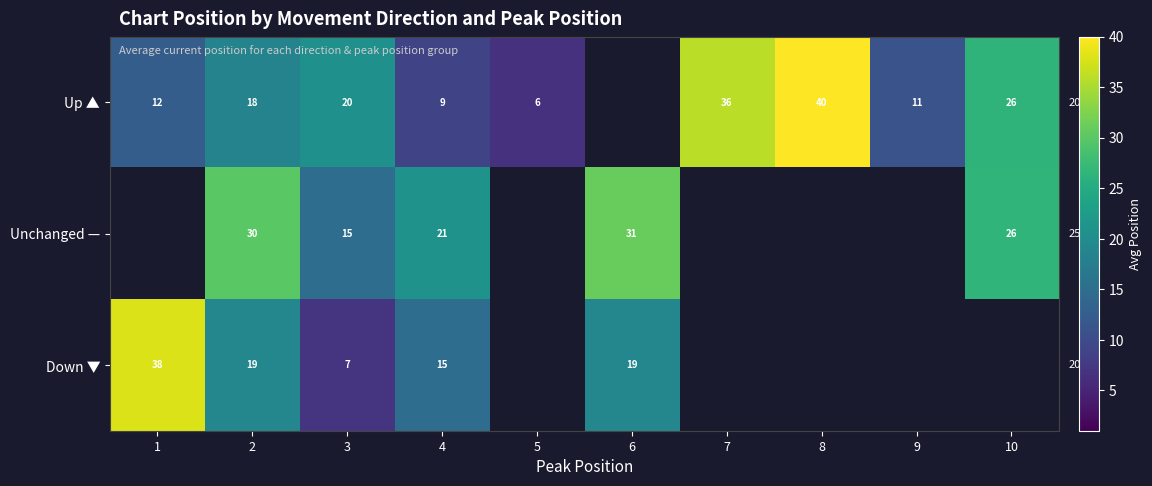

Which has a higher value, 6 or 1?

1